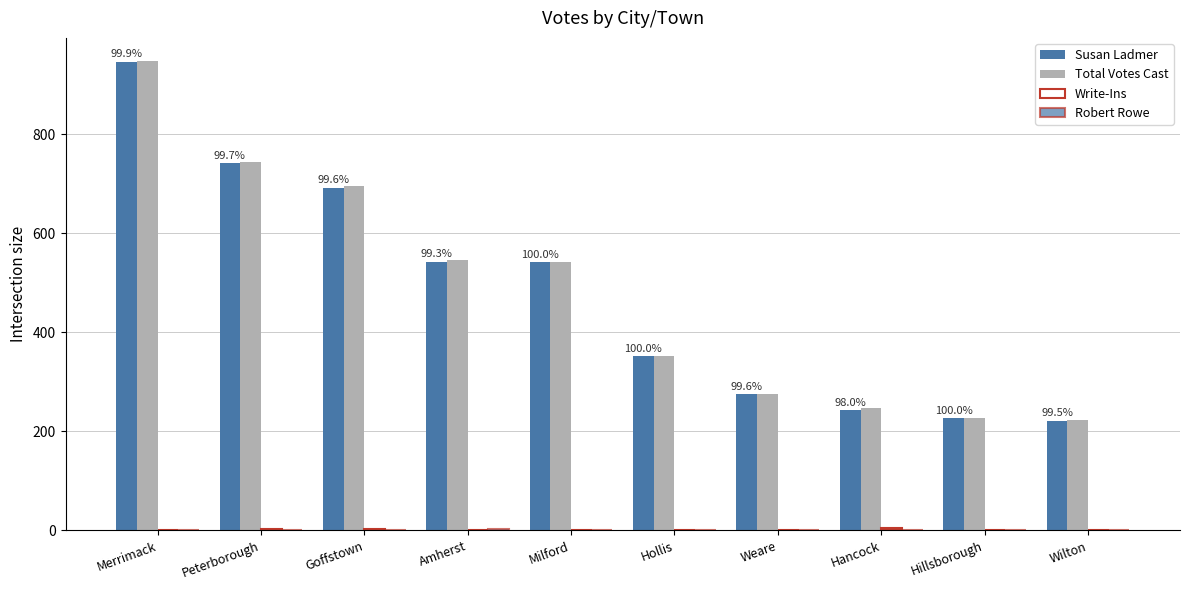

Are the bars horizontal?

No